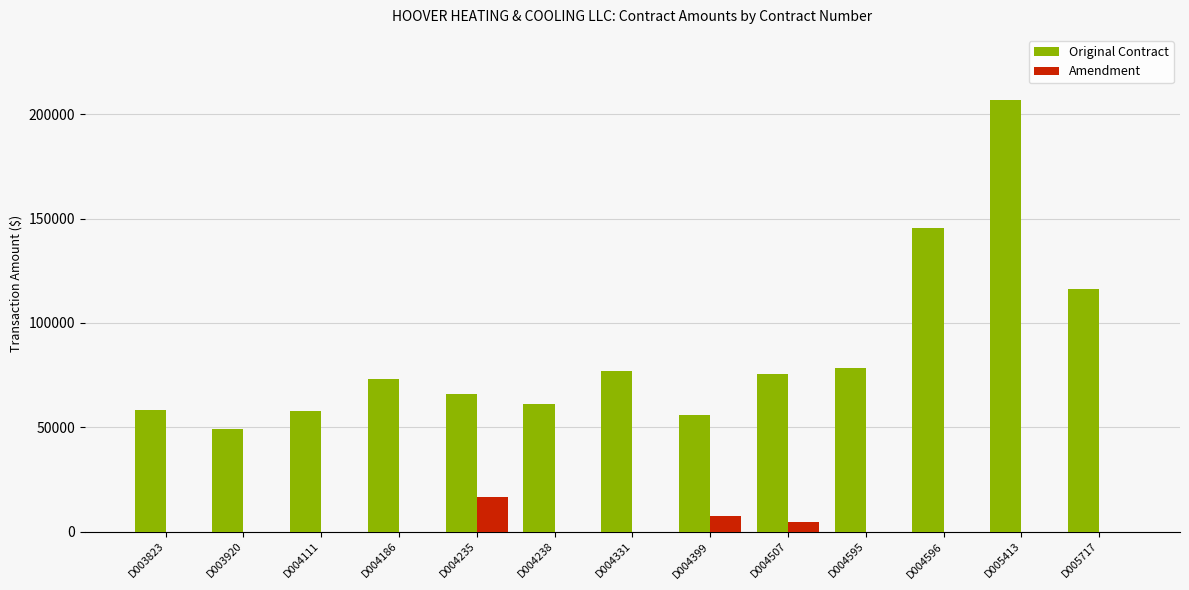

What is the sum of all Original Contract values?

1120989.0